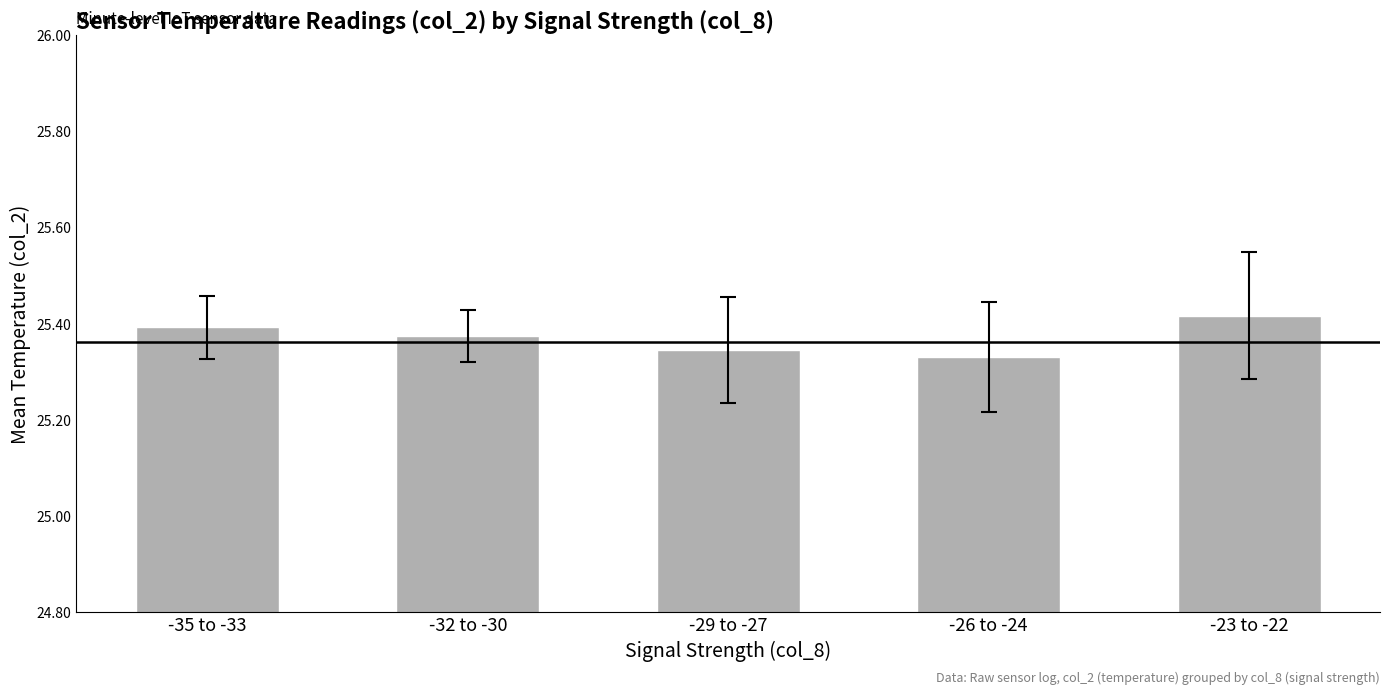

What is the change in value from -29 to -27 to -23 to -22?

+0.1